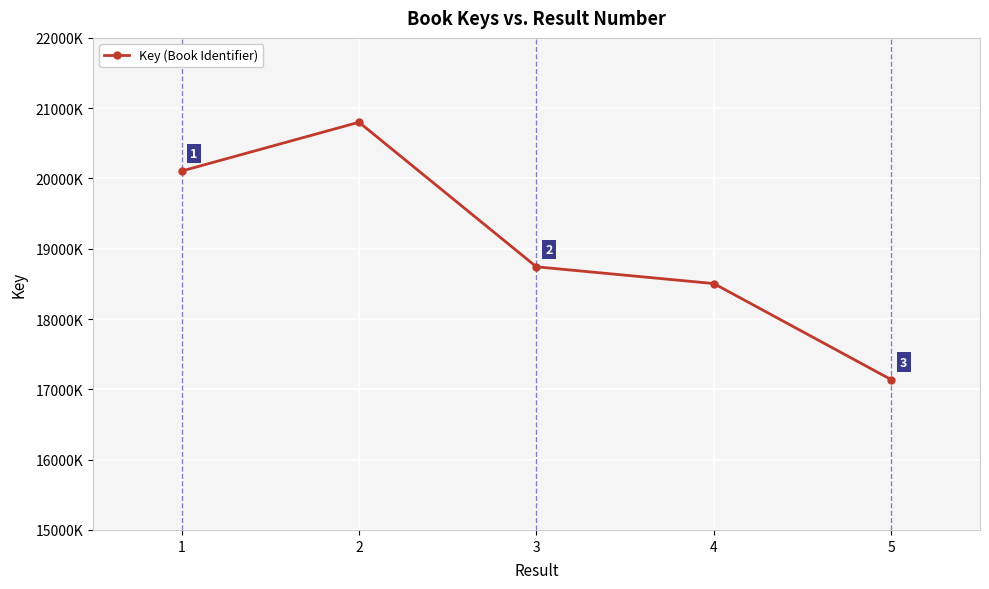

Reading left to right, transcribe all the data shown in this chart.

1=20105303	2=20800225	3=18743277	4=18504857	5=17137637